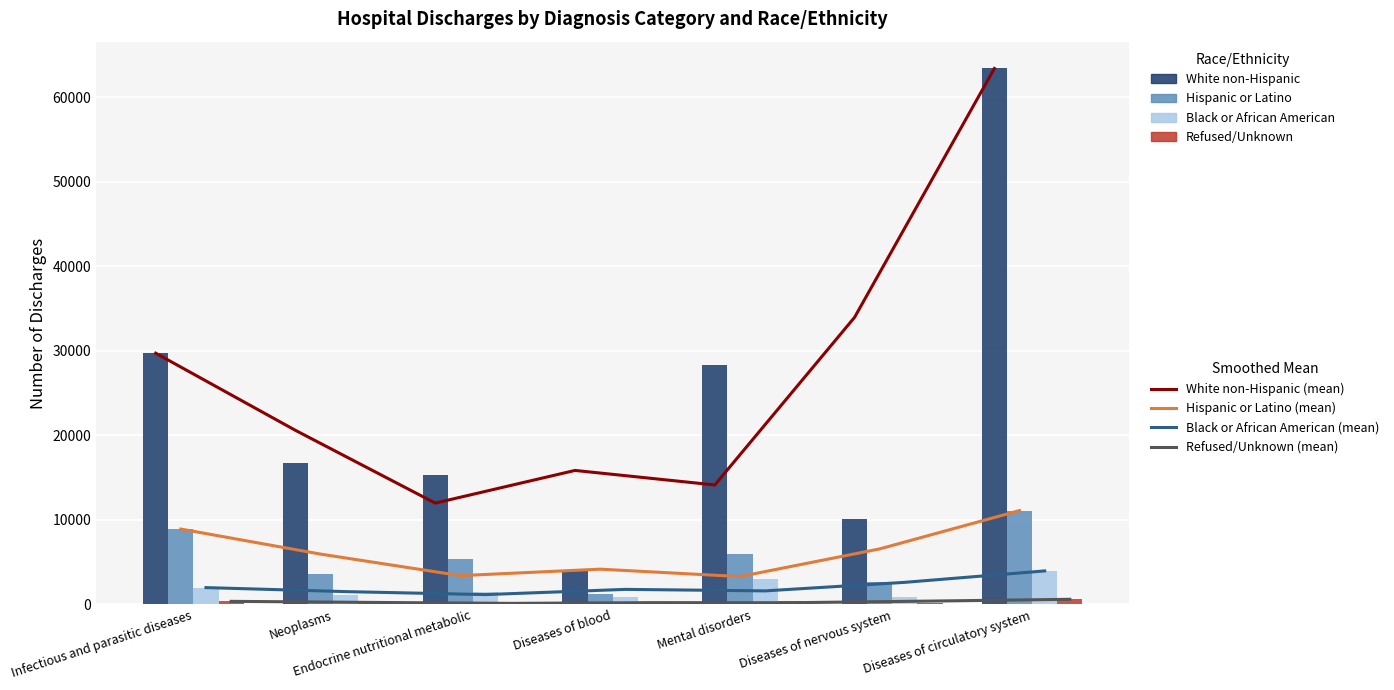

Which series changed the most between Neoplasms and Mental disorders?

White non-Hispanic